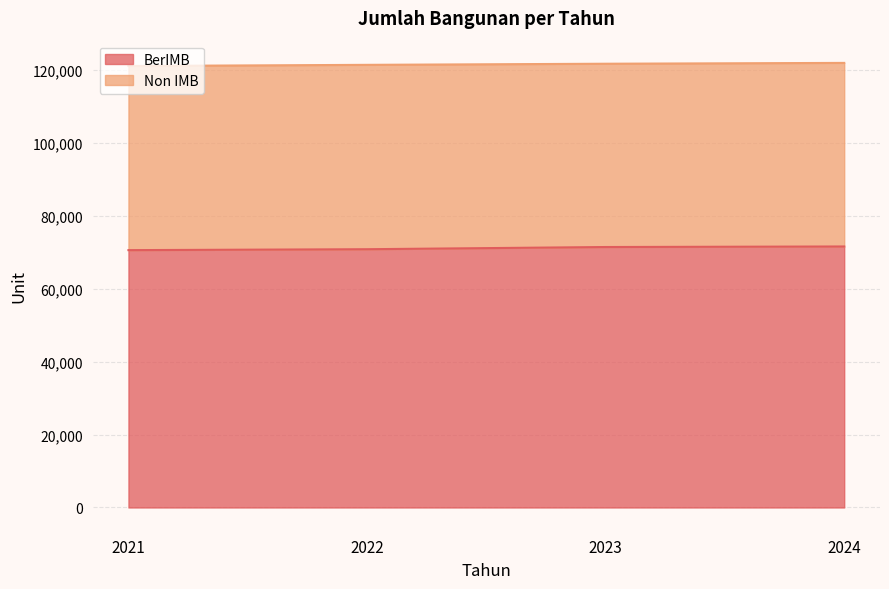

Which category has the highest value across all series?

2024